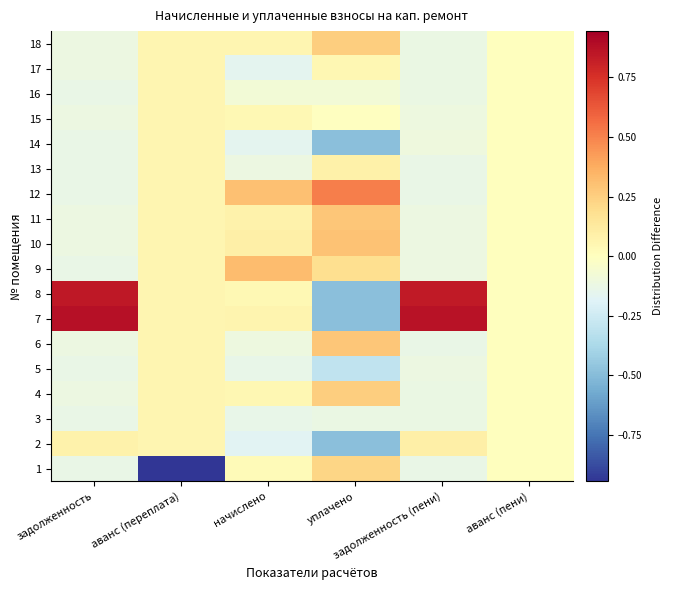

List the series in order of their peak value, lowest first.

3, 5, 14, 15, 16, 17, 13, 2, 1, 4, 18, 11, 6, 10, 9, 12, 8, 7